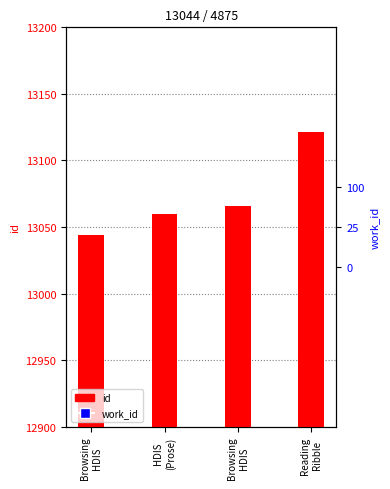

Is the value of work_id at Reading
Ribble greater than the value of id at Browsing
HDIS?

No